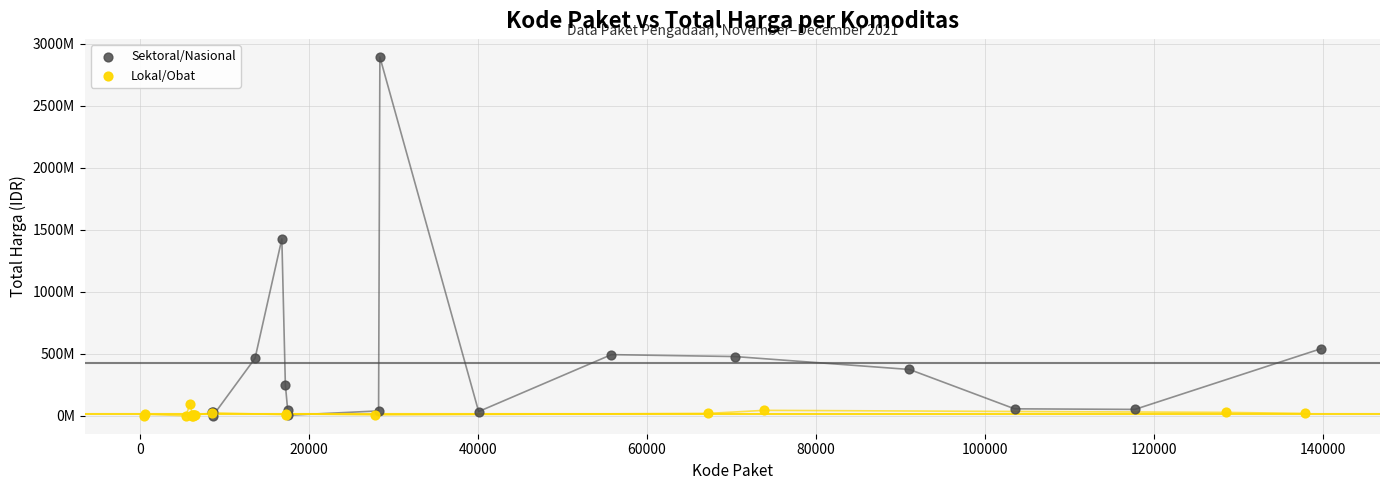

Which series reaches the maximum Y coordinate?

Sektoral/Nasional